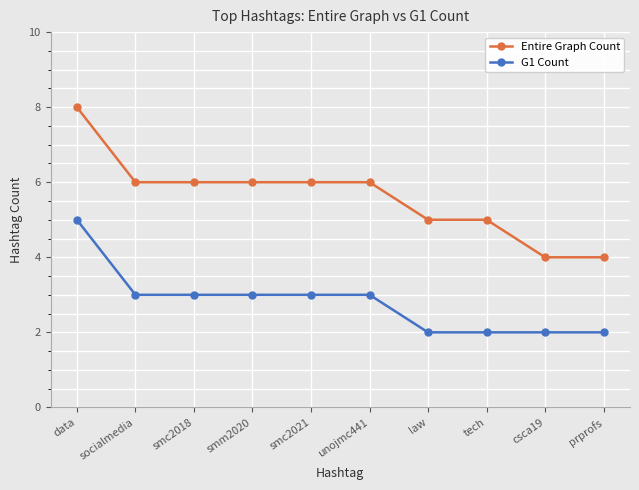

Read the Entire Graph Count value at data.

8